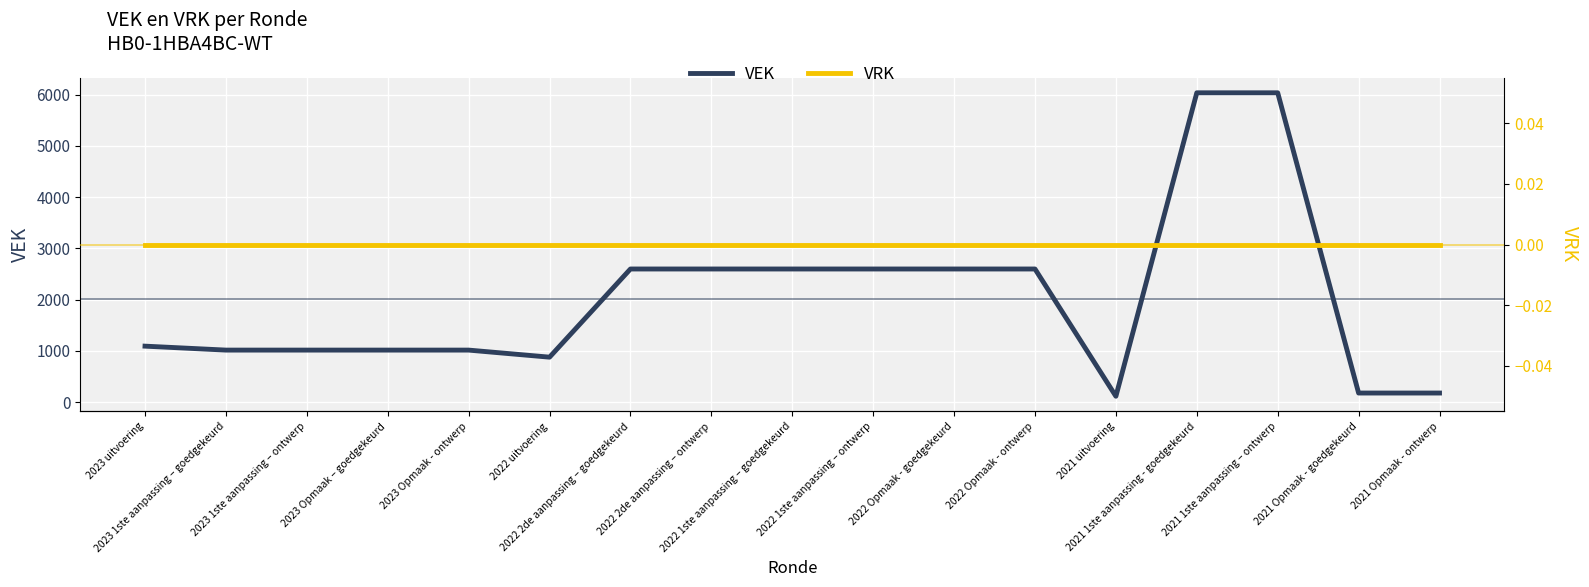

Reading left to right, list all the values displayed in this chart.

VEK: 2023 uitvoering=1091	2023 1ste aanpassing – goedgekeurd=1014	2023 1ste aanpassing – ontwerp=1014	2023 Opmaak – goedgekeurd=1014	2023 Opmaak - ontwerp=1014	2022 uitvoering=876	2022 2de aanpassing – goedgekeurd=2597	2022 2de aanpassing – ontwerp=2597	2022 1ste aanpassing – goedgekeurd=2597	2022 1ste aanpassing – ontwerp=2597	2022 Opmaak - goedgekeurd=2597	2022 Opmaak - ontwerp=2597	2021 uitvoering=113	2021 1ste aanpassing - goedgekeurd=6036	2021 1ste aanpassing – ontwerp=6036	2021 Opmaak - goedgekeurd=176	2021 Opmaak - ontwerp=176
VRK: 2023 uitvoering=0	2023 1ste aanpassing – goedgekeurd=0	2023 1ste aanpassing – ontwerp=0	2023 Opmaak – goedgekeurd=0	2023 Opmaak - ontwerp=0	2022 uitvoering=0	2022 2de aanpassing – goedgekeurd=0	2022 2de aanpassing – ontwerp=0	2022 1ste aanpassing – goedgekeurd=0	2022 1ste aanpassing – ontwerp=0	2022 Opmaak - goedgekeurd=0	2022 Opmaak - ontwerp=0	2021 uitvoering=0	2021 1ste aanpassing - goedgekeurd=0	2021 1ste aanpassing – ontwerp=0	2021 Opmaak - goedgekeurd=0	2021 Opmaak - ontwerp=0